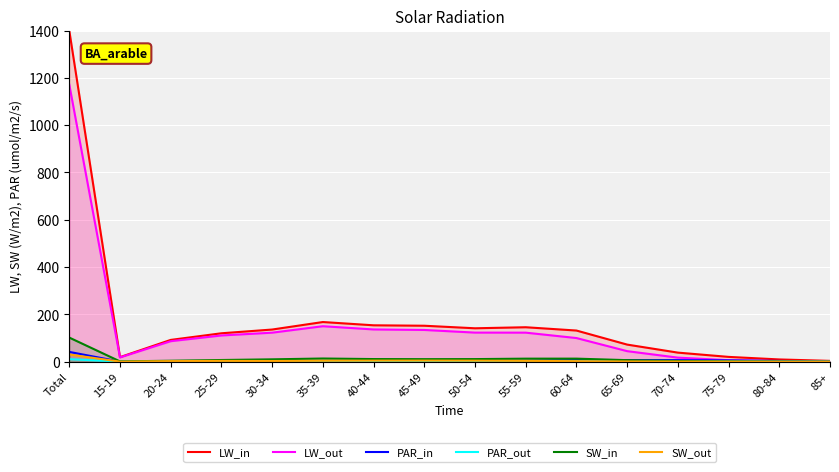

At which category does the chart reach its minimum across all series?

85+